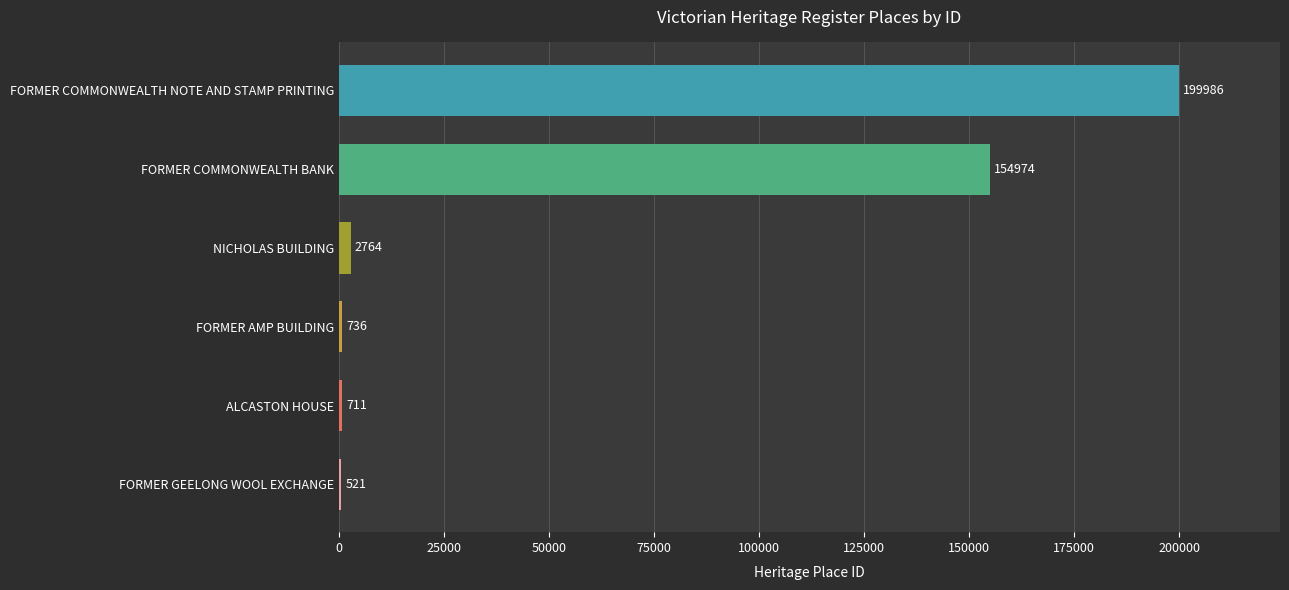

Is it true that the value at FORMER COMMONWEALTH NOTE AND STAMP PRINTING is 317528?

False